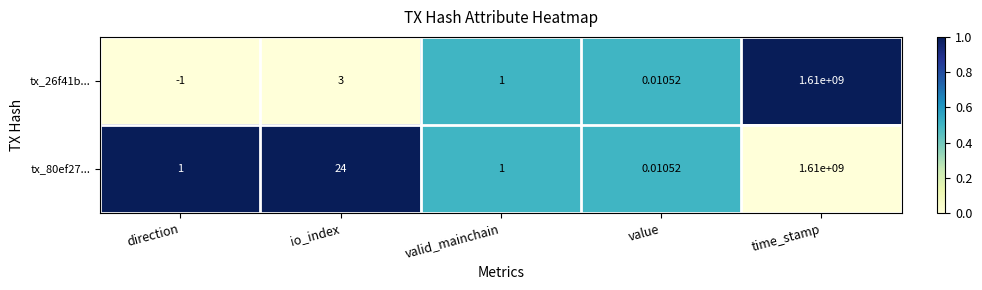

At which label is tx_80ef27... closest to 805000000?

io_index